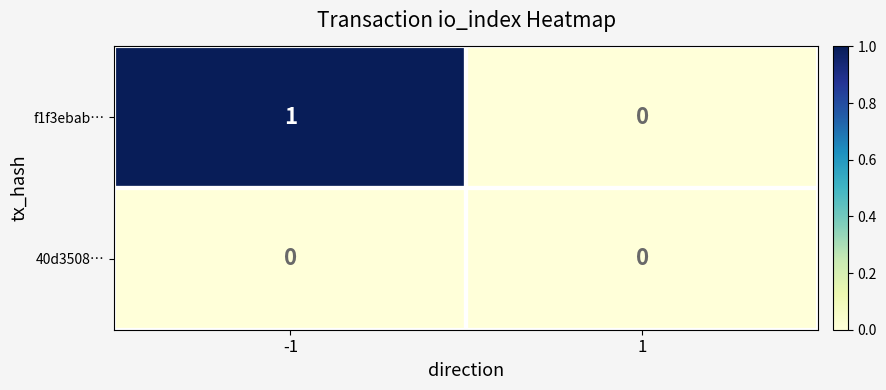

Which series has the widest spread of values?

f1f3ebab…